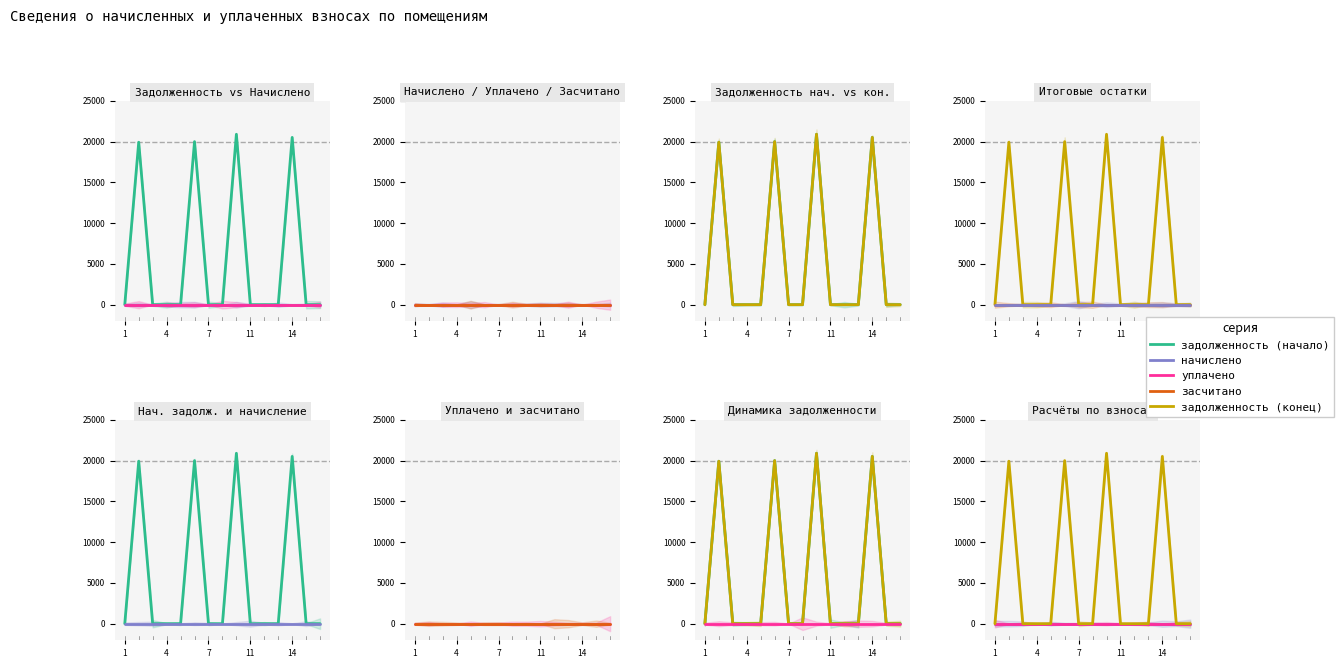

What are all the series names shown in the legend?

задолженность (начало), начислено, уплачено, засчитано, задолженность (конец)